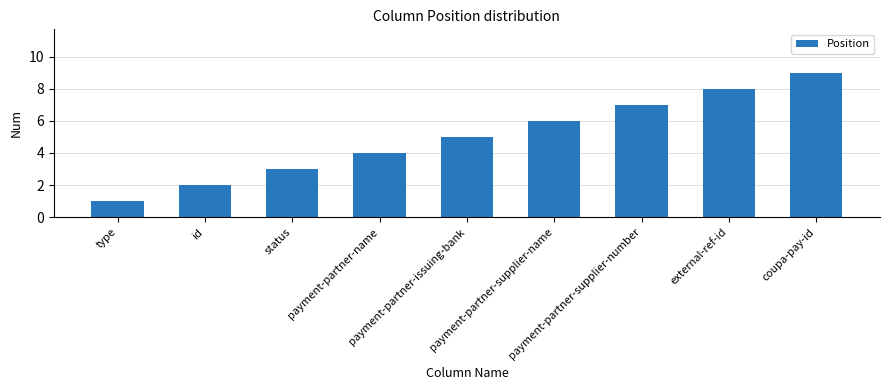

Which category has the lowest value across all series?

type